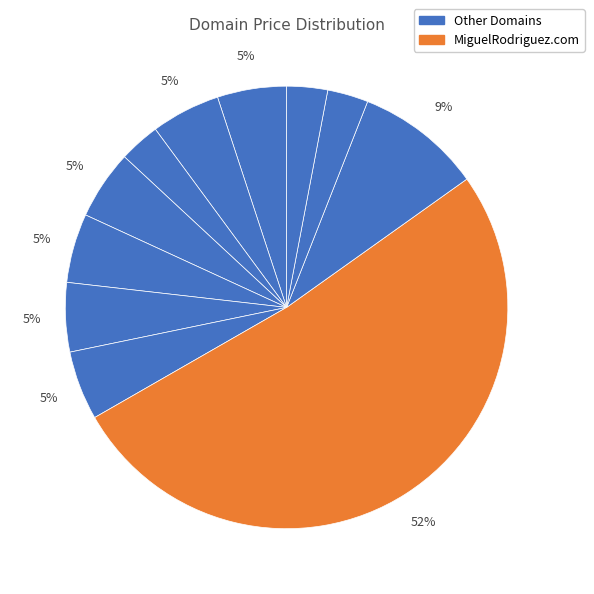

How many segments does this pie chart have?

11